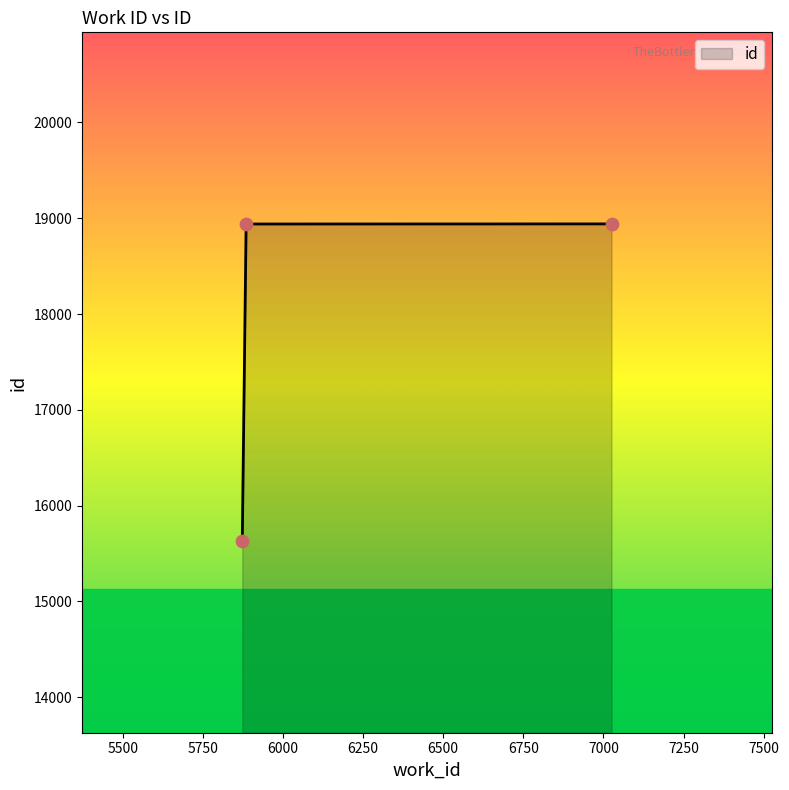

What is the sum of all values?

53510